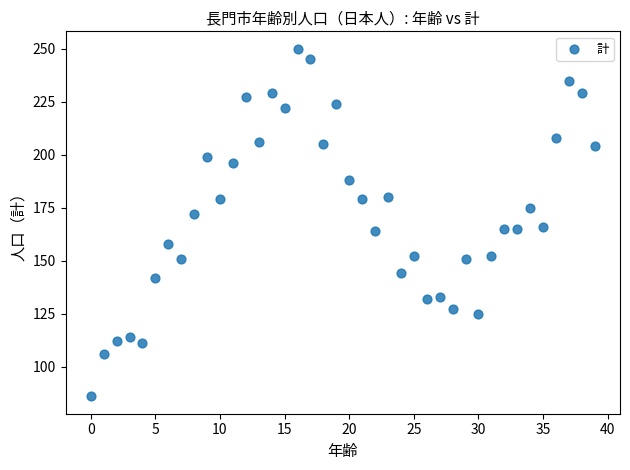

What is the range of Y values (max minus min)?

164